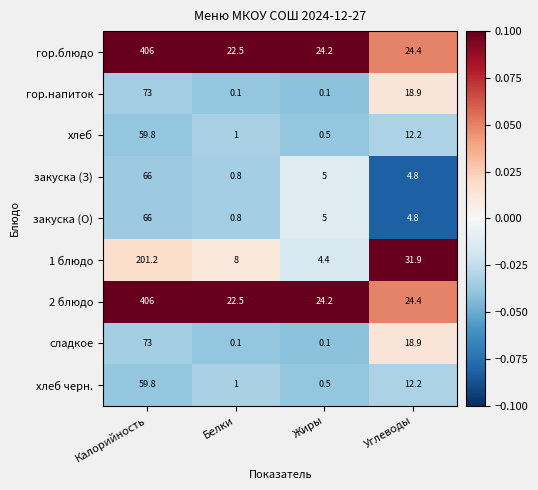

What is the sum of all 1 блюдо values?

245.5